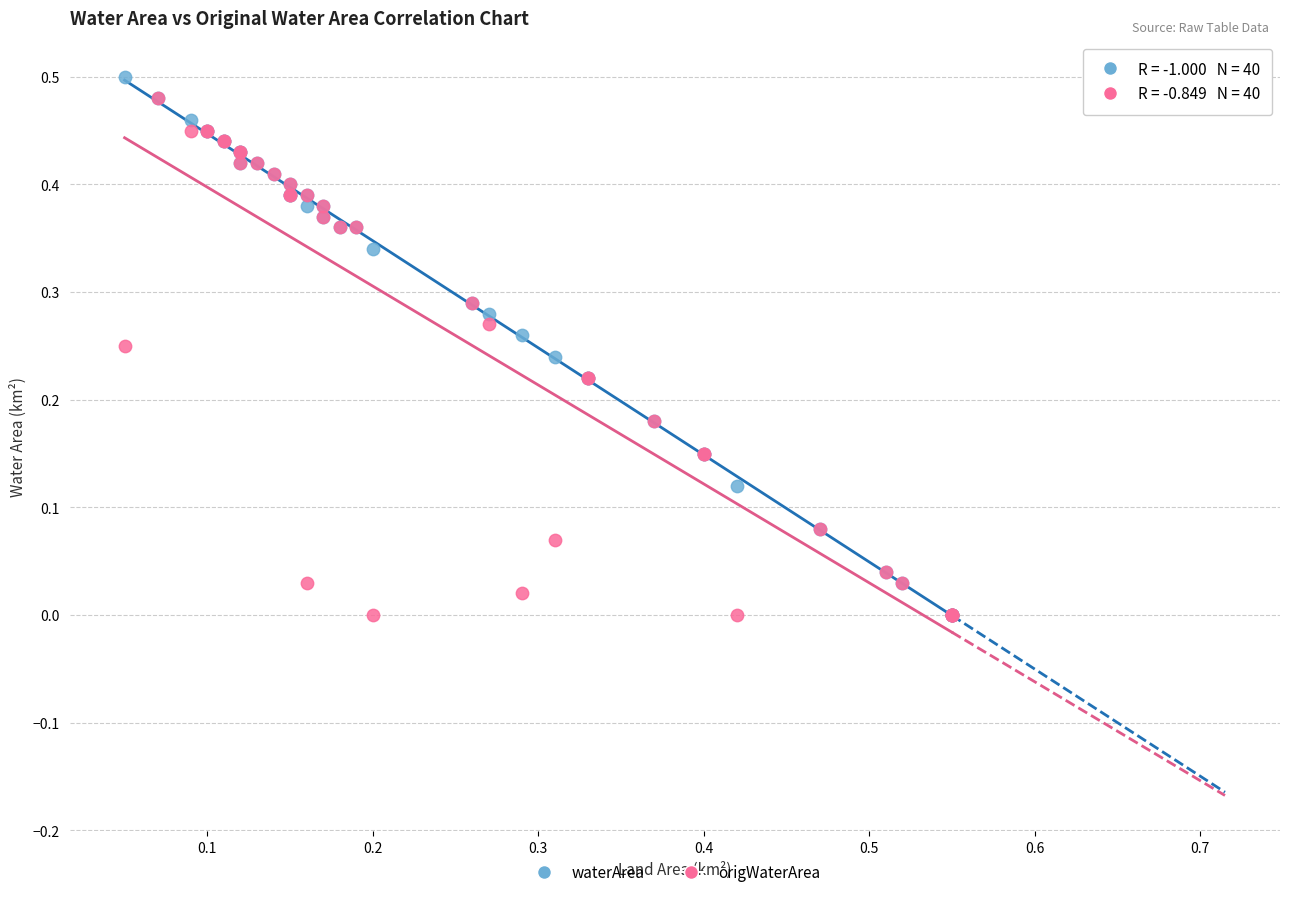

What are all the series names shown in the legend?

waterArea, origWaterArea